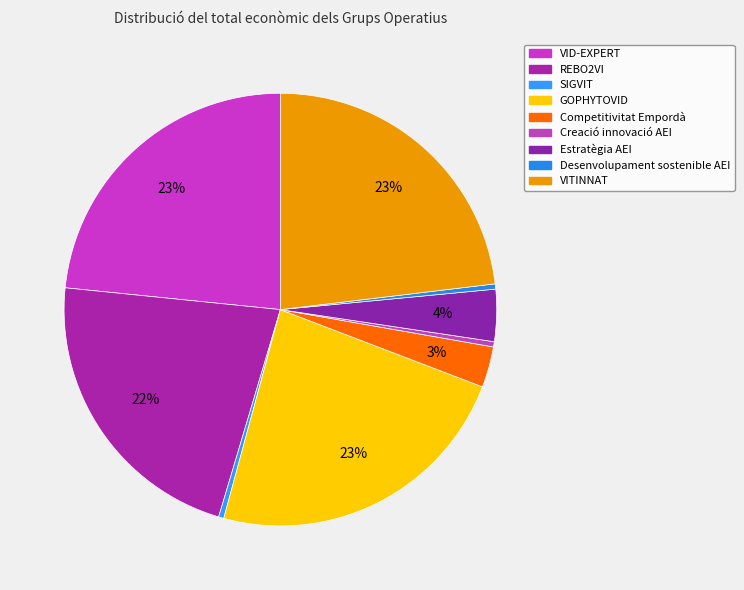

To the nearest percent, what is the difference between the REBO2VI and Competitivitat Empordà slice percentages?

19%